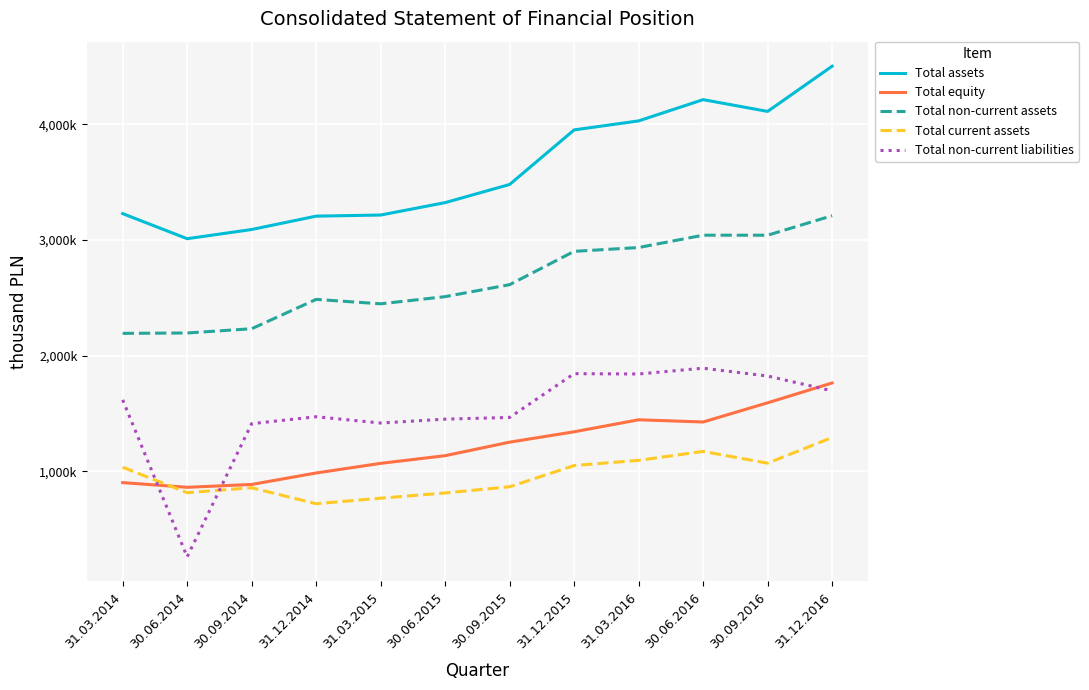

Rank the series by their maximum value, from highest to lowest.

Total assets, Total non-current assets, Total non-current liabilities, Total equity, Total current assets